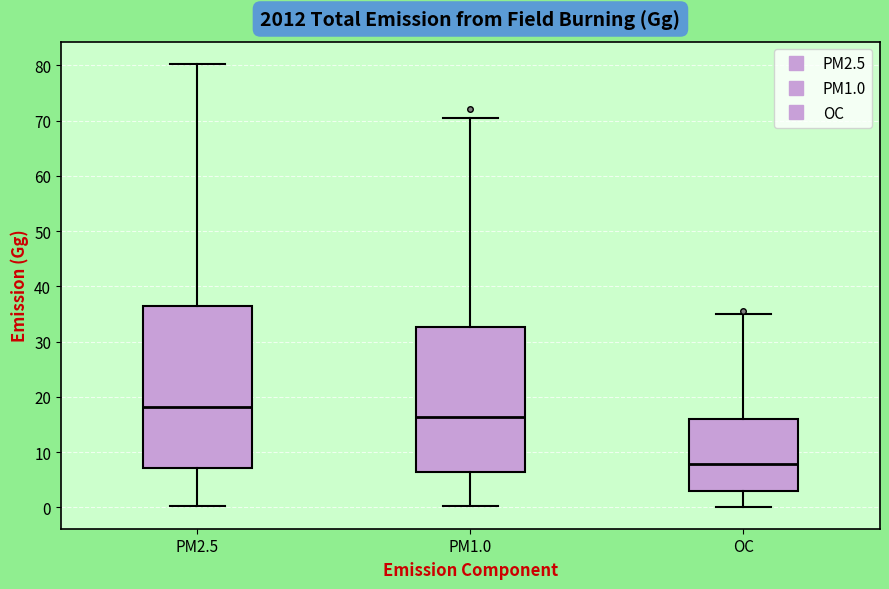

Reading left to right, read every box against the y-axis: the position of its median line, the range the box covers, and the ends of its whiskers. The values are not printed on the chart, so give them approximately, as read against the axis.

PM2.5: median 18, box 7 to 36, whiskers 0 to 80
PM1.0: median 16, box 6 to 33, whiskers 0 to 70
OC: median 8, box 3 to 16, whiskers 0 to 35